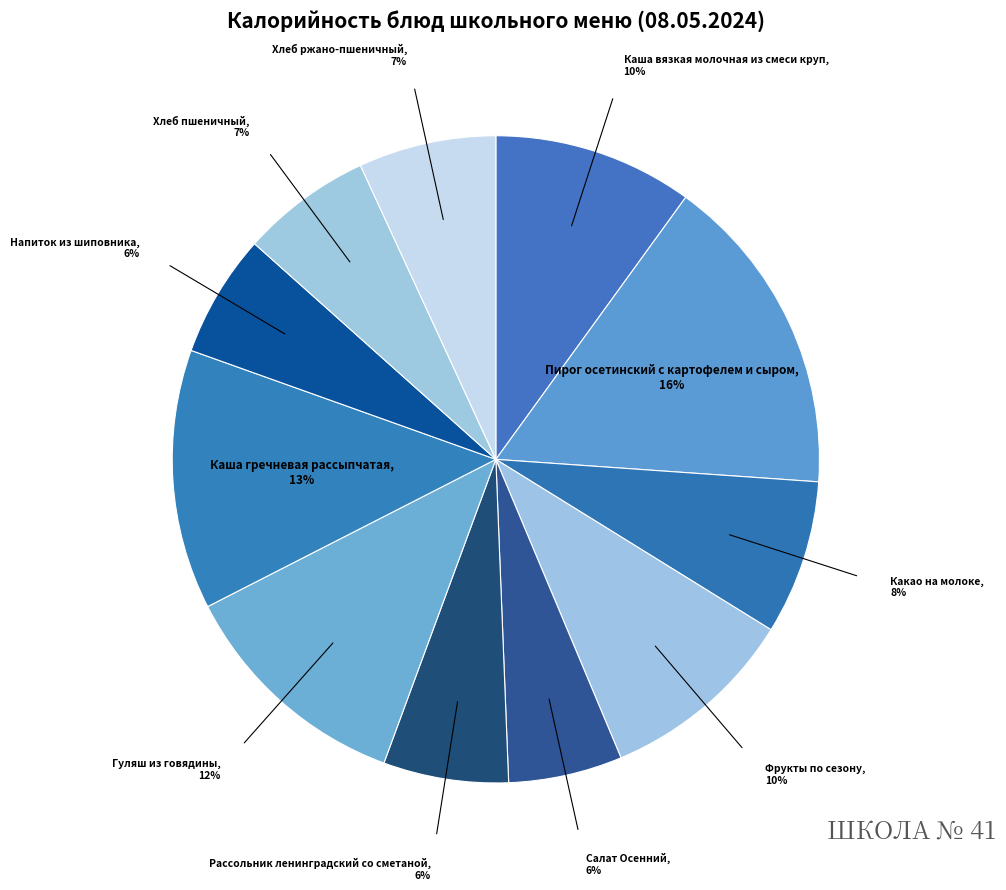

Count the number of slices in the pie.

11